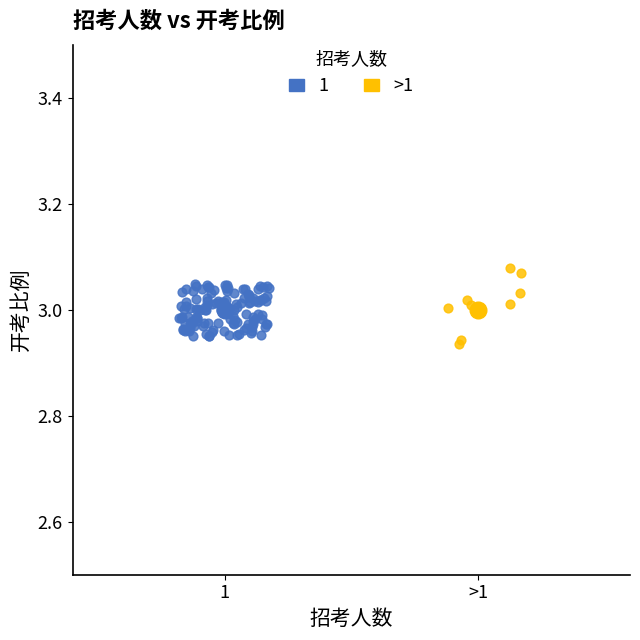

Which series has the largest Y range (max minus min)?

>1